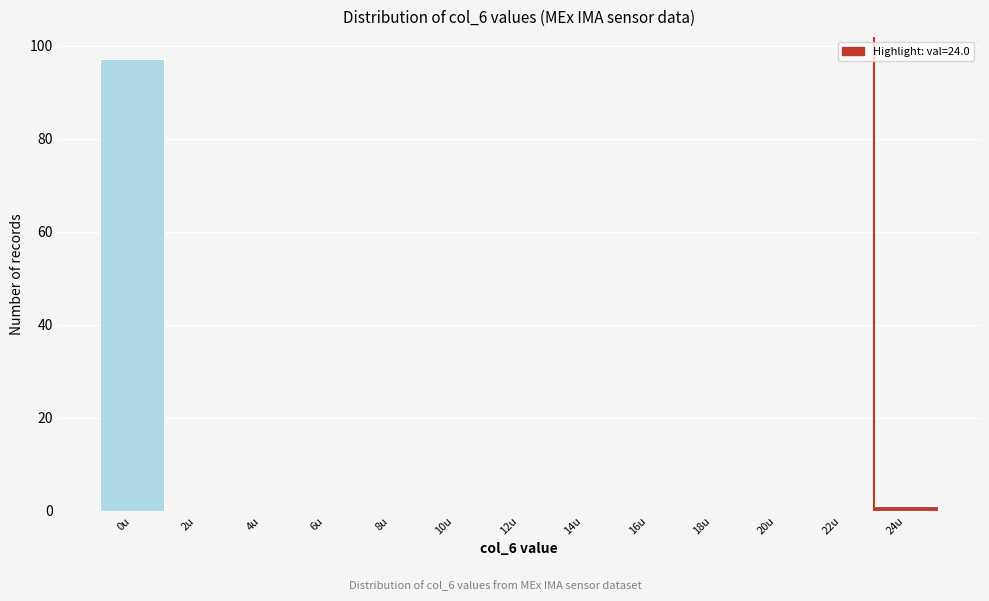

Reading left to right, what are all the values shown in this chart?

0u=97	2u=0	4u=0	6u=0	8u=0	10u=0	12u=0	14u=0	16u=0	18u=0	20u=0	22u=0	24u=1